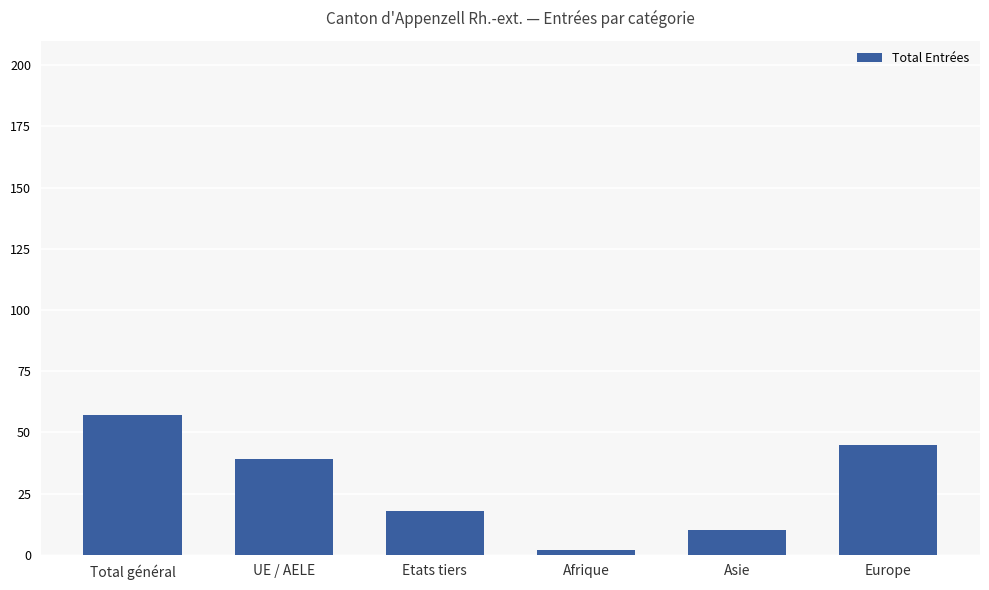

Which has a higher value, UE / AELE or Total général?

Total général